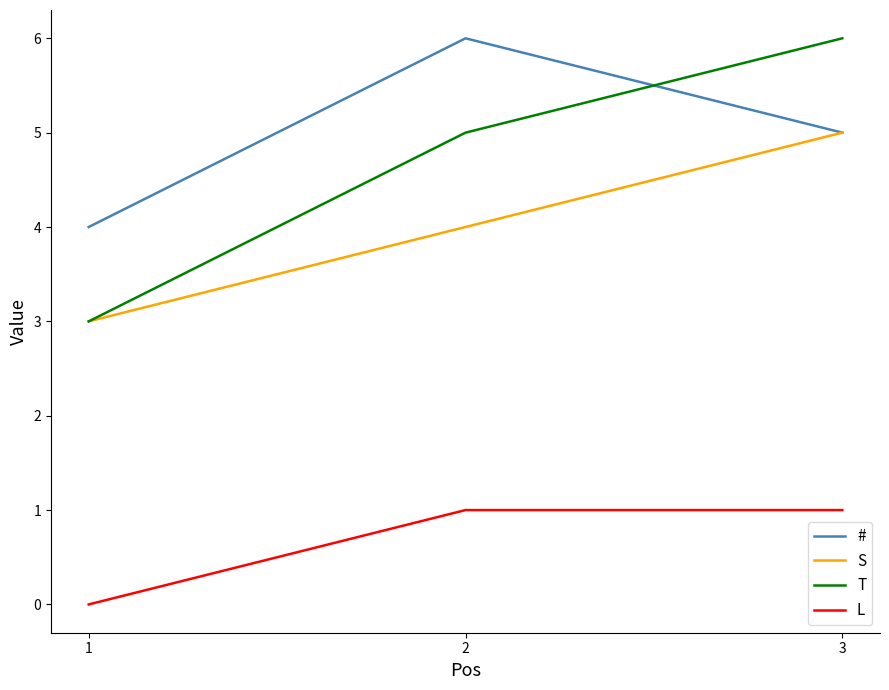

The S series shows 5 at 1. True or false?

False